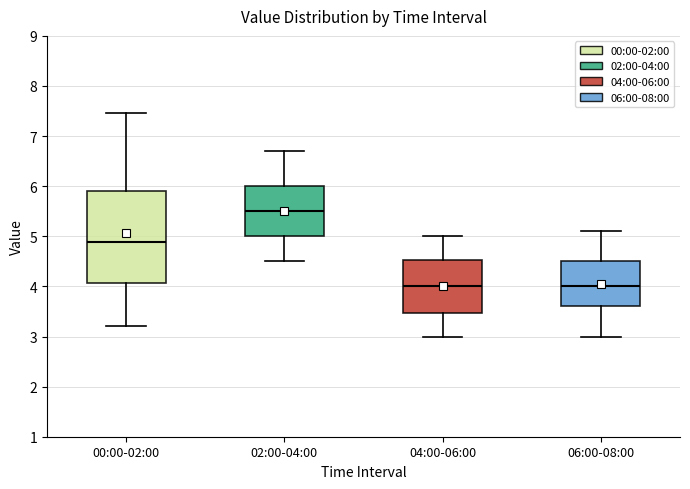

Reading left to right, read every box against the y-axis: the position of its median line, the range the box covers, and the ends of its whiskers. The values are not printed on the chart, so give them approximately, as read against the axis.

00:00-02:00: median 4.9, box 4.1 to 5.9, whiskers 3.2 to 7.5
02:00-04:00: median 5.5, box 5.0 to 6.0, whiskers 4.5 to 6.7
04:00-06:00: median 4.0, box 3.5 to 4.5, whiskers 3.0 to 5.0
06:00-08:00: median 4.0, box 3.6 to 4.5, whiskers 3.0 to 5.1